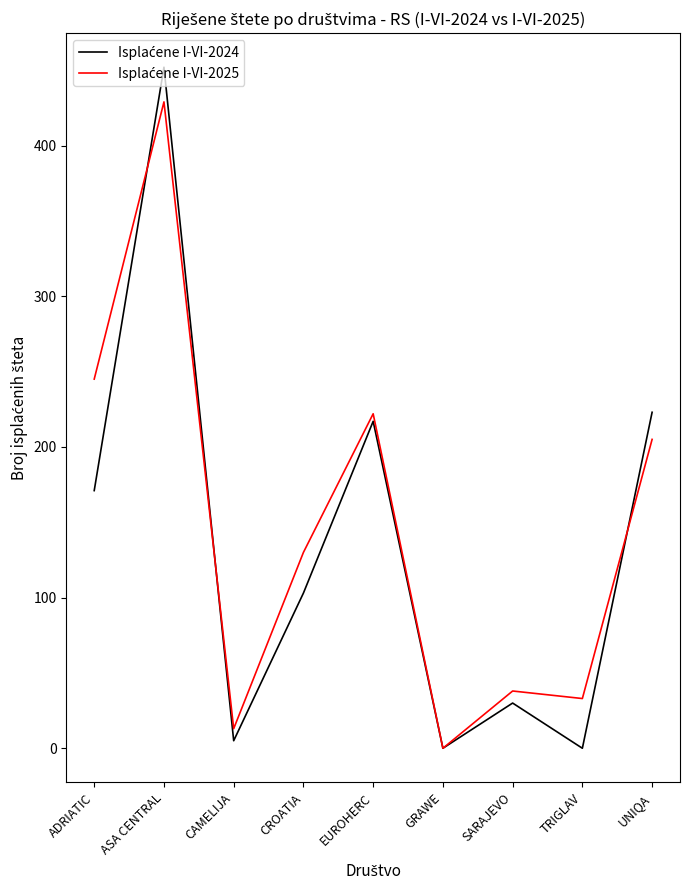

Which label corresponds to the largest value in the chart?

ASA CENTRAL